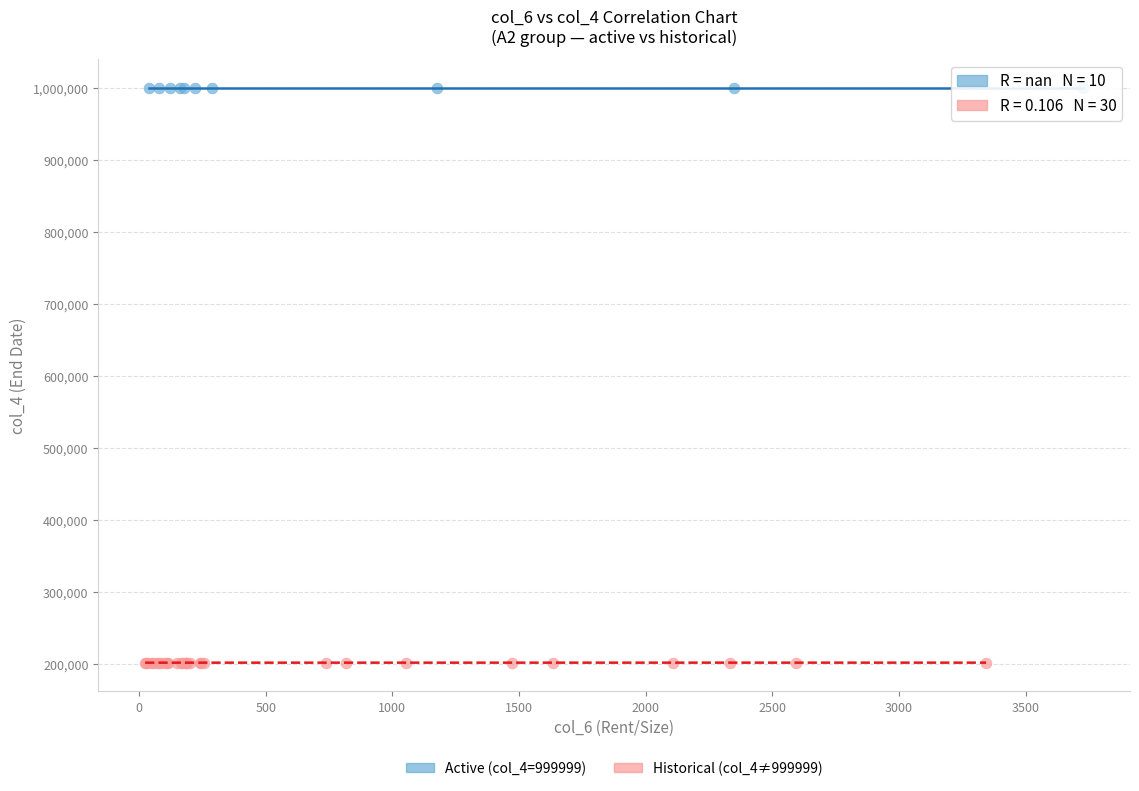

Which series reaches the minimum Y coordinate?

Historical (col_4≠999999)